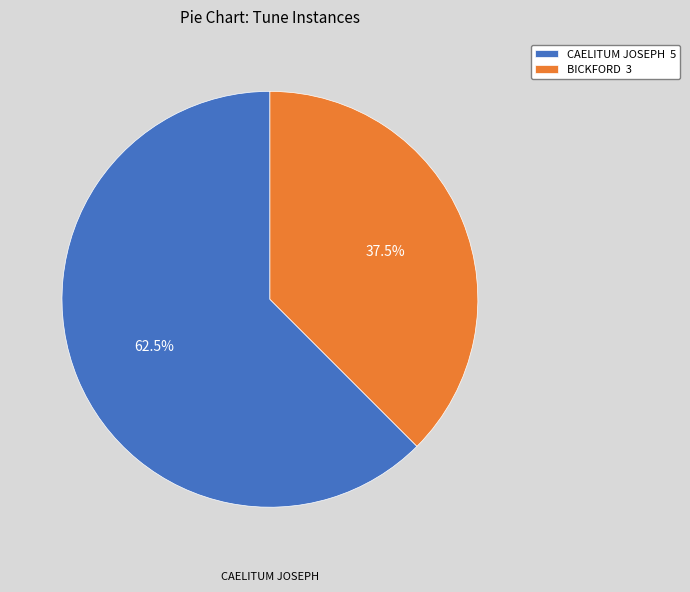

The CAELITUM JOSEPH slice represents 77% of the pie. True or false?

False